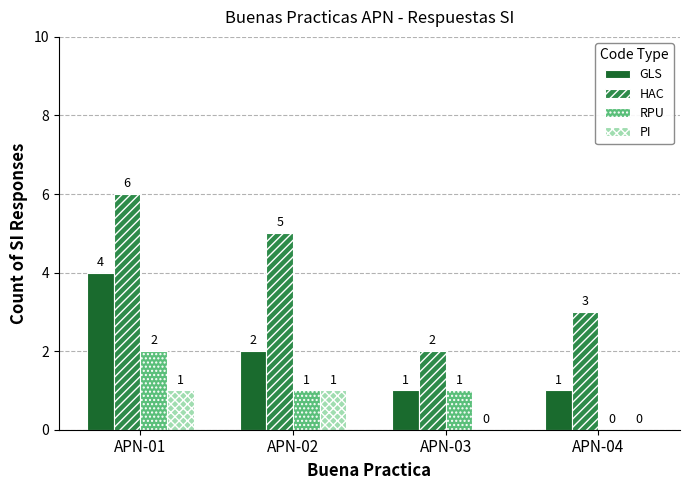

Between APN-02 and APN-04, which series saw the biggest shift?

HAC